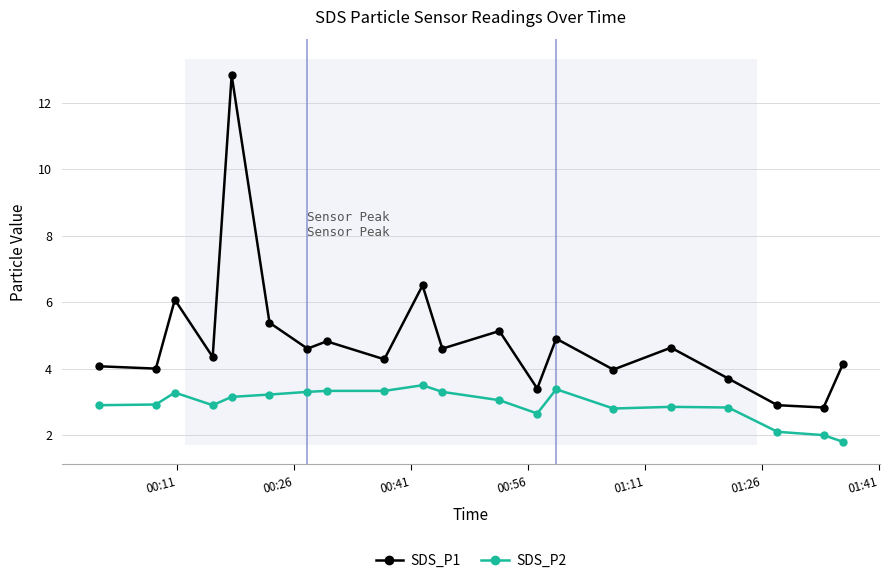

Which series has the largest range (max minus min)?

SDS_P1